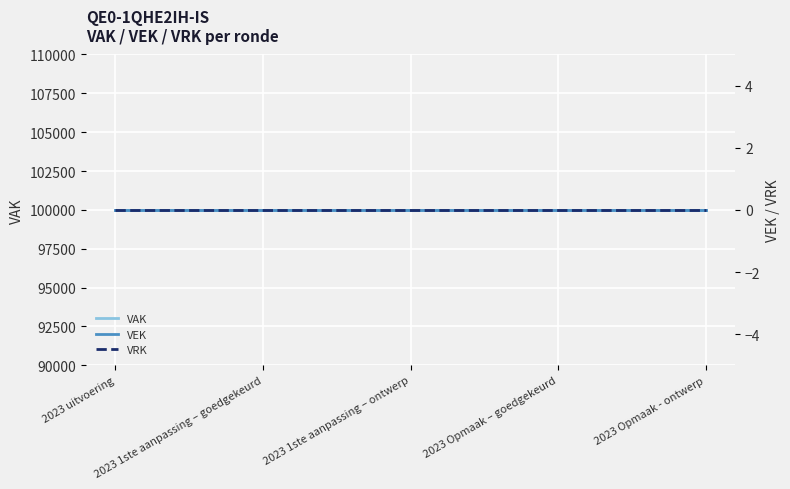

True or false: VEK and VAK cross at least once.

False